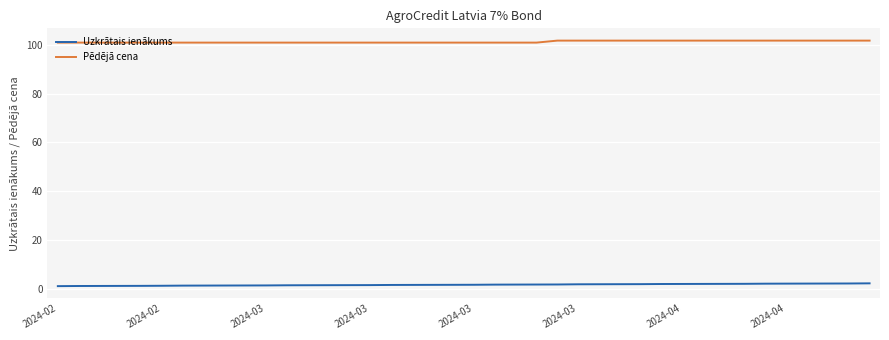

What is the minimum value for Pēdējā cena?

100.9